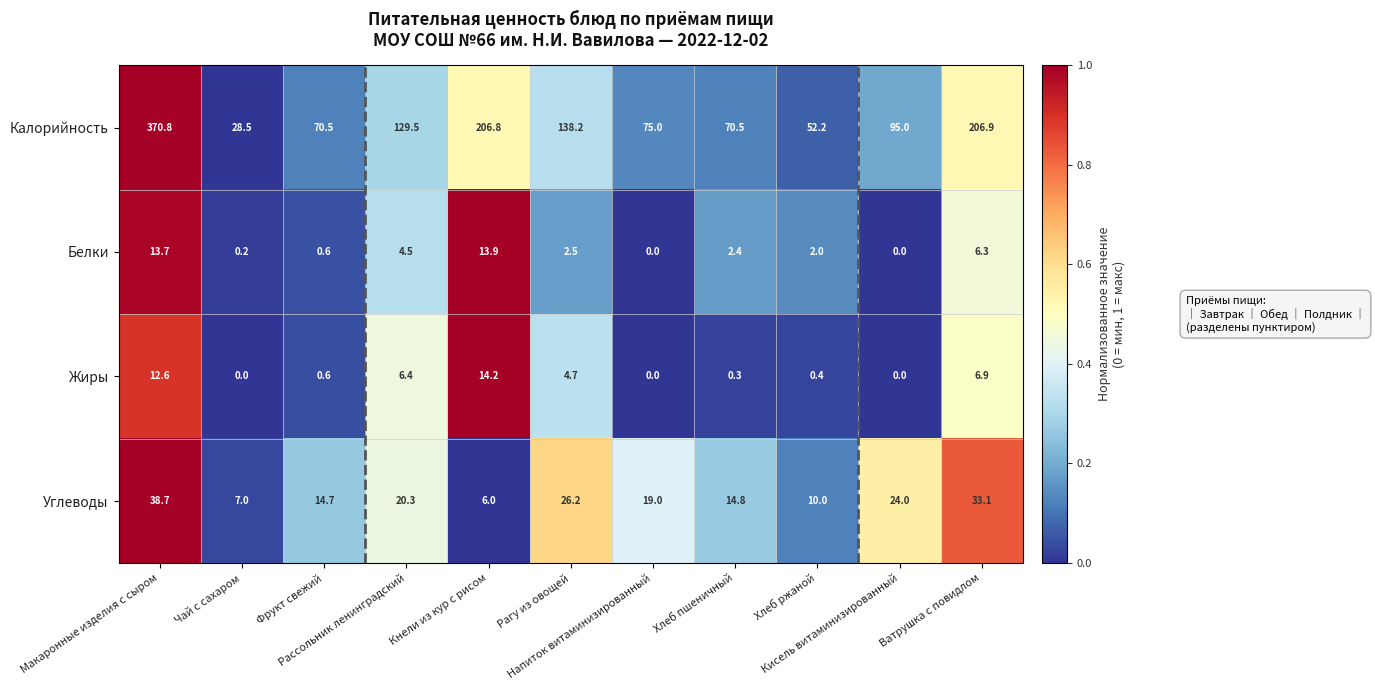

How many values in the Жиры series exceed 0?

8